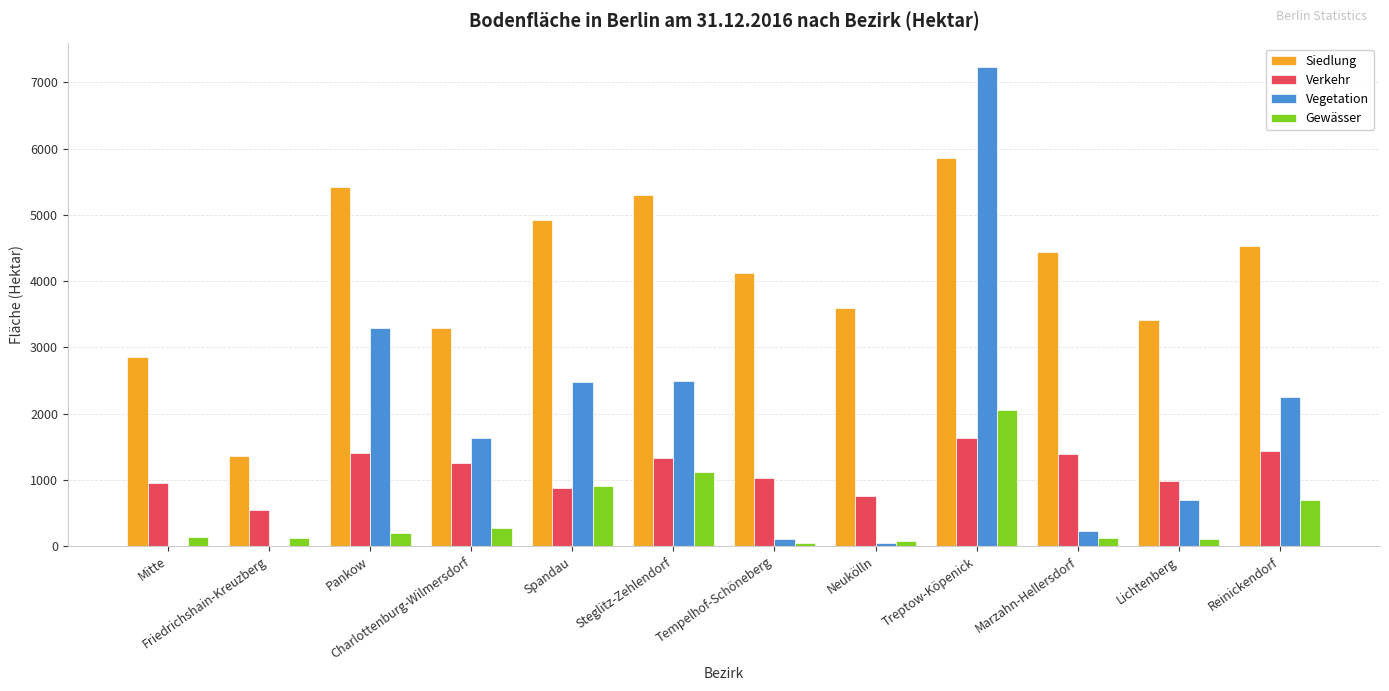

Which category has the highest value in the Verkehr series?

Treptow-Köpenick